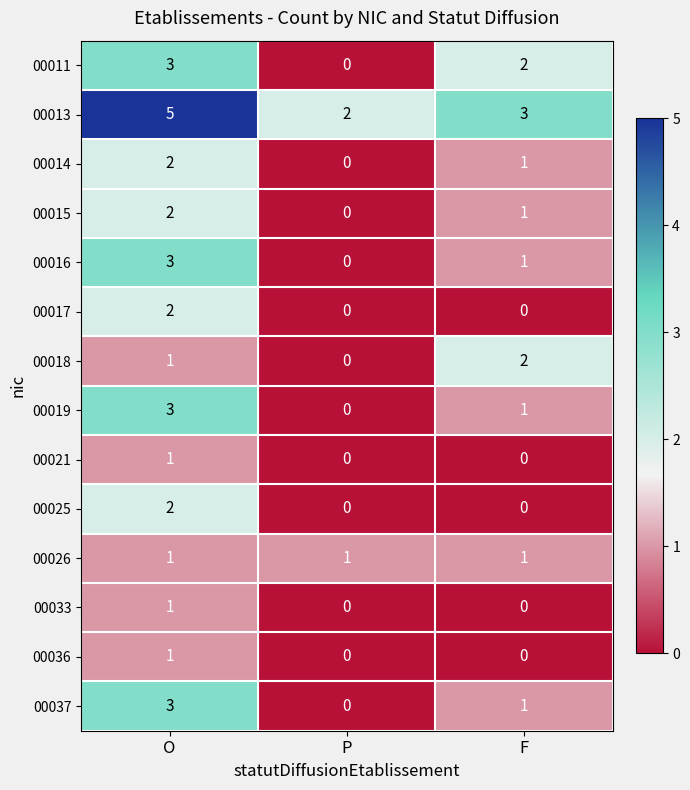

Where does the 00037 series first go above 1?

O